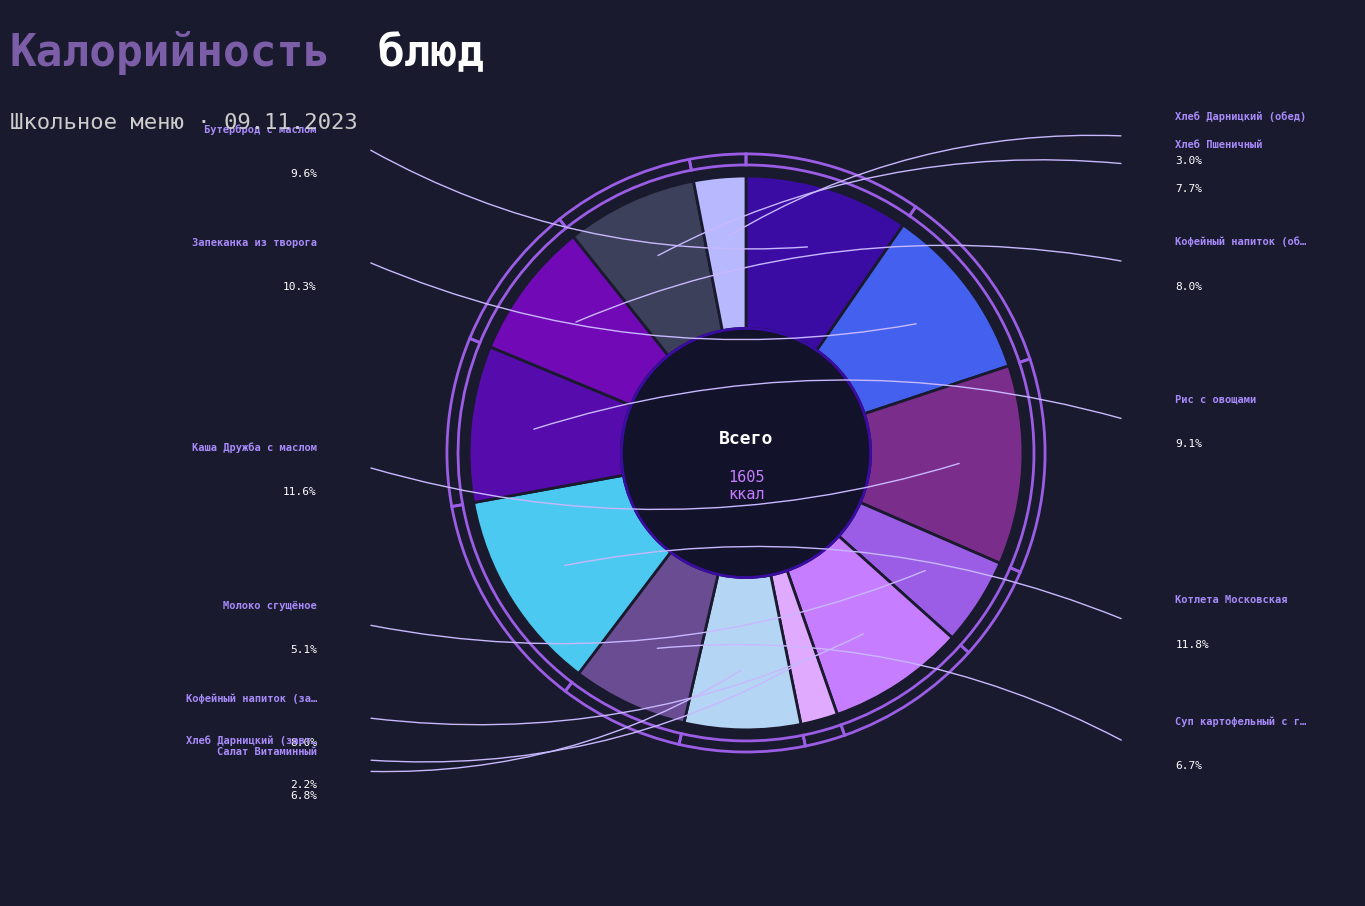

What percentage is the Молоко сгущёное slice, to the nearest percent?

5%